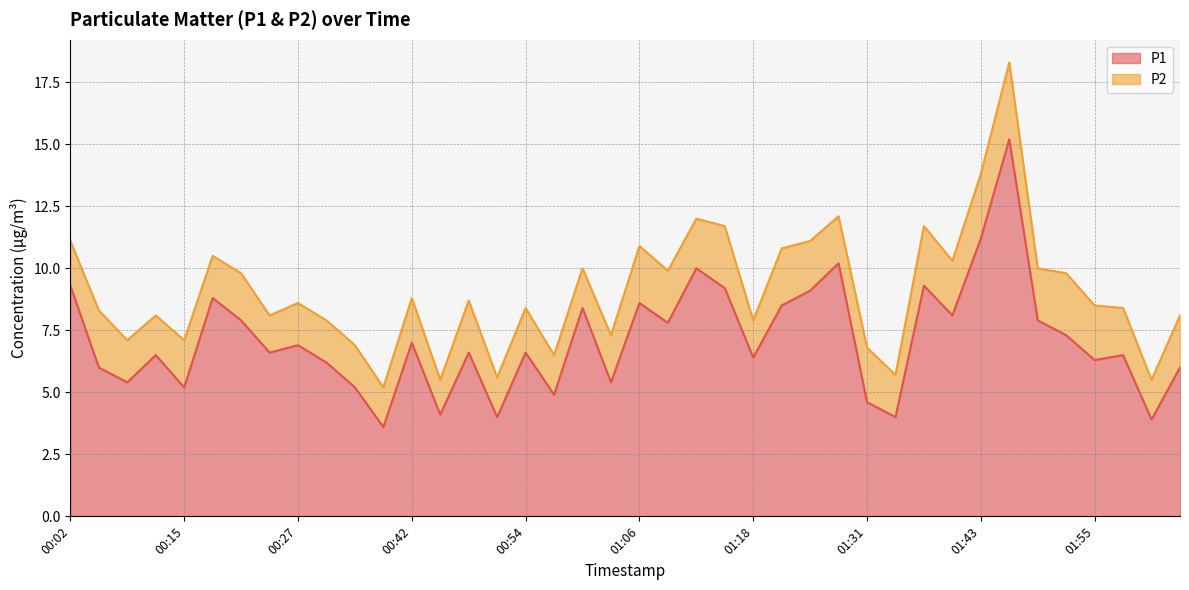

Where does the data first go above 6?

00:02